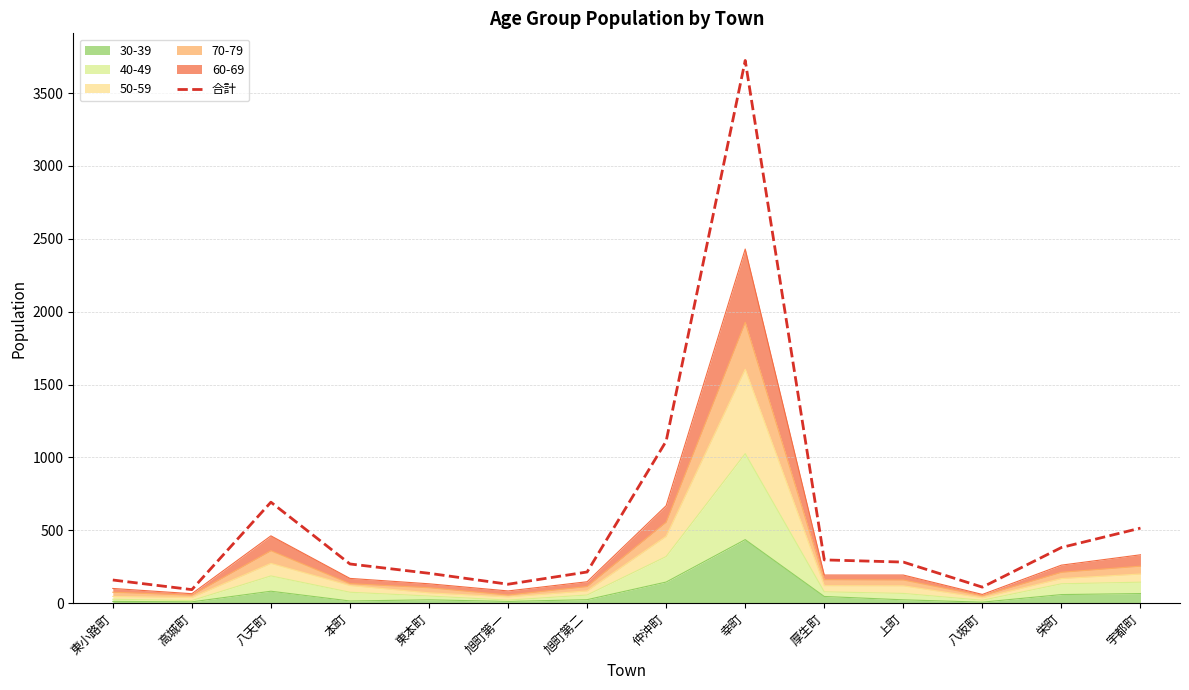

Reading left to right, extract all data points from this chart.

東小路町=159	高城町=93	八天町=693	本町=269	東本町=205	旭町第一=130	旭町第二=214	仲沖町=1112	幸町=3724	厚生町=297	上町=282	八坂町=110	栄町=382	宇都町=515